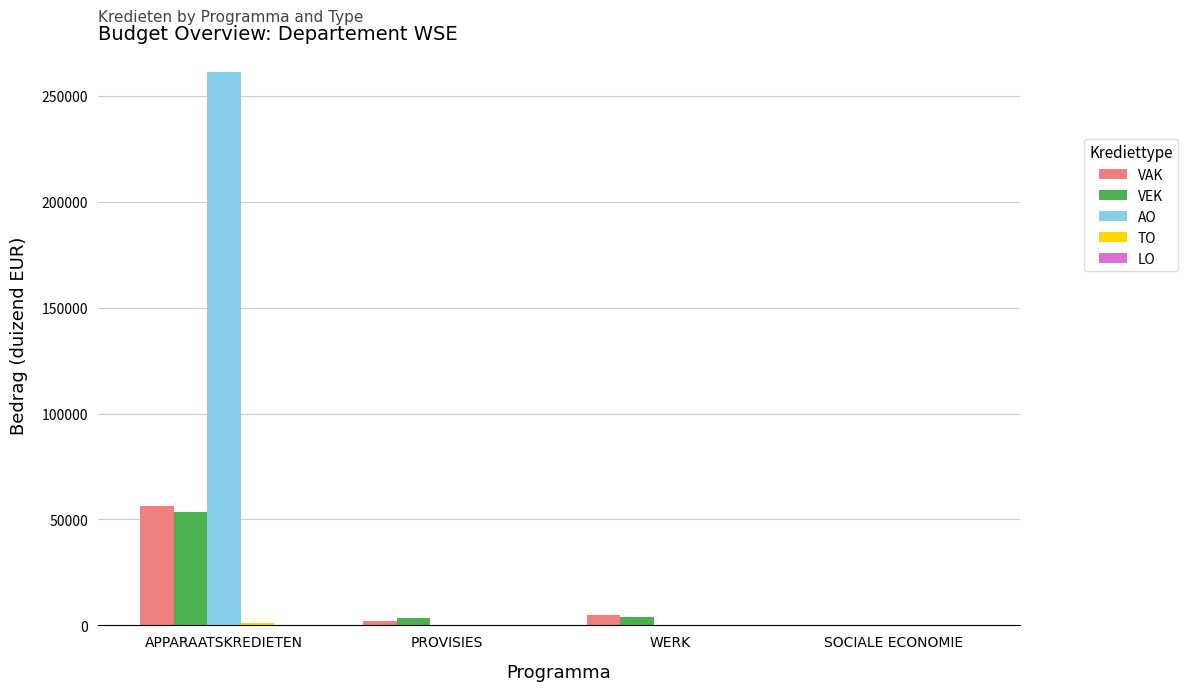

What is the sum of all VAK values?

63307